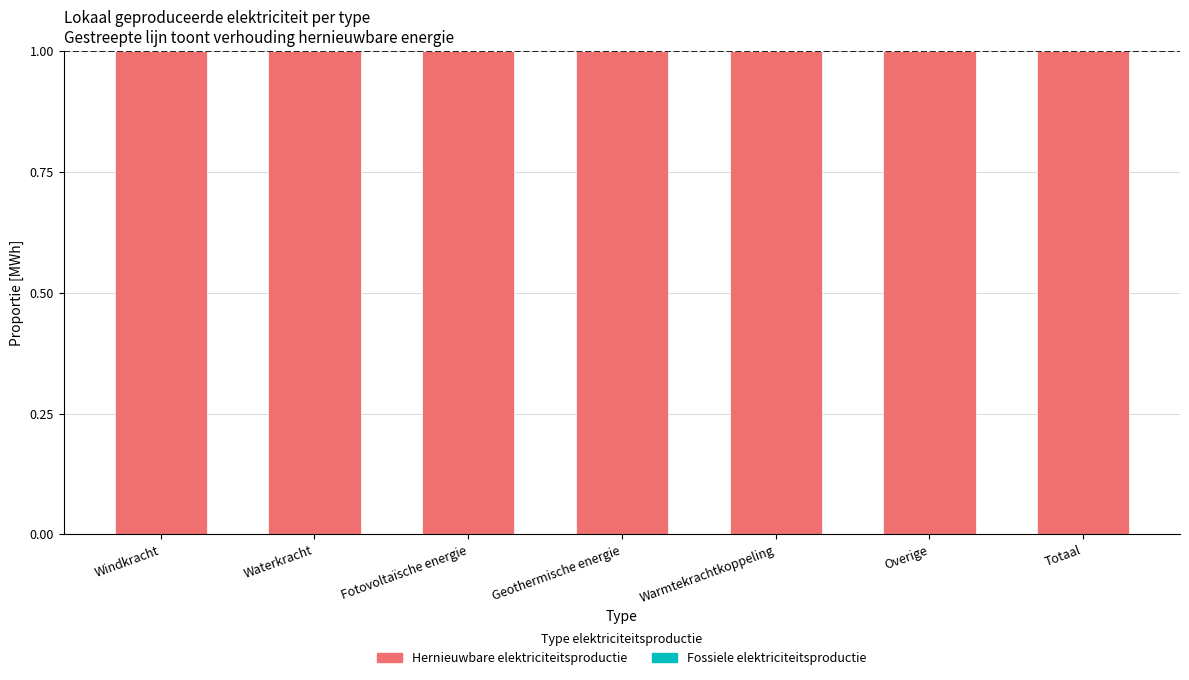

At how many categories does at least one series exceed 0?

7